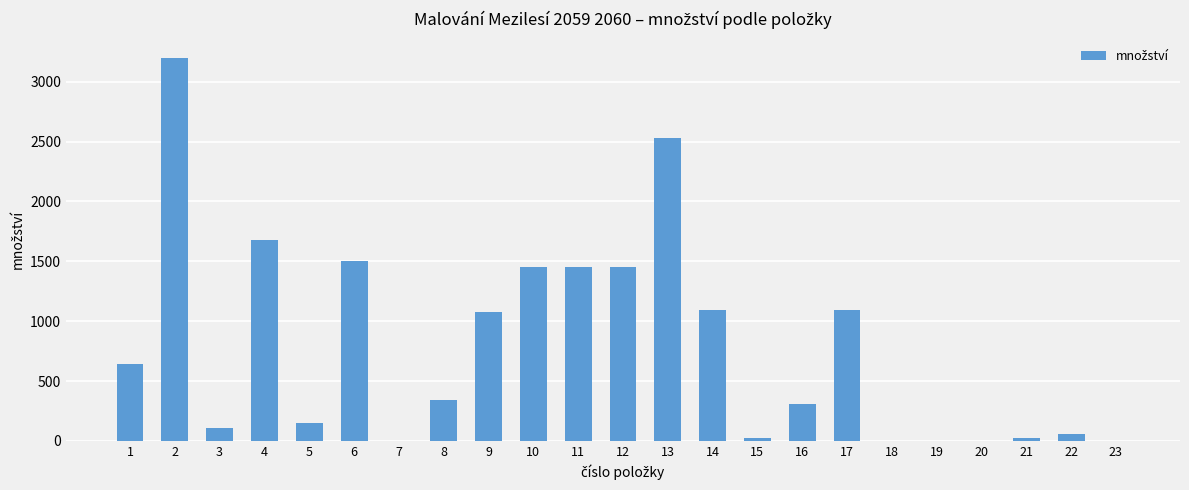

How many series are shown in this chart?

1